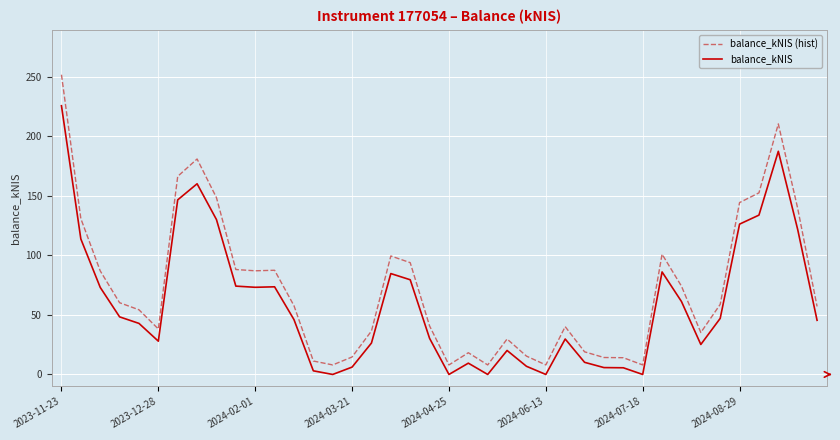

True or false: balance_kNIS and balance_kNIS (hist) cross at least once.

False